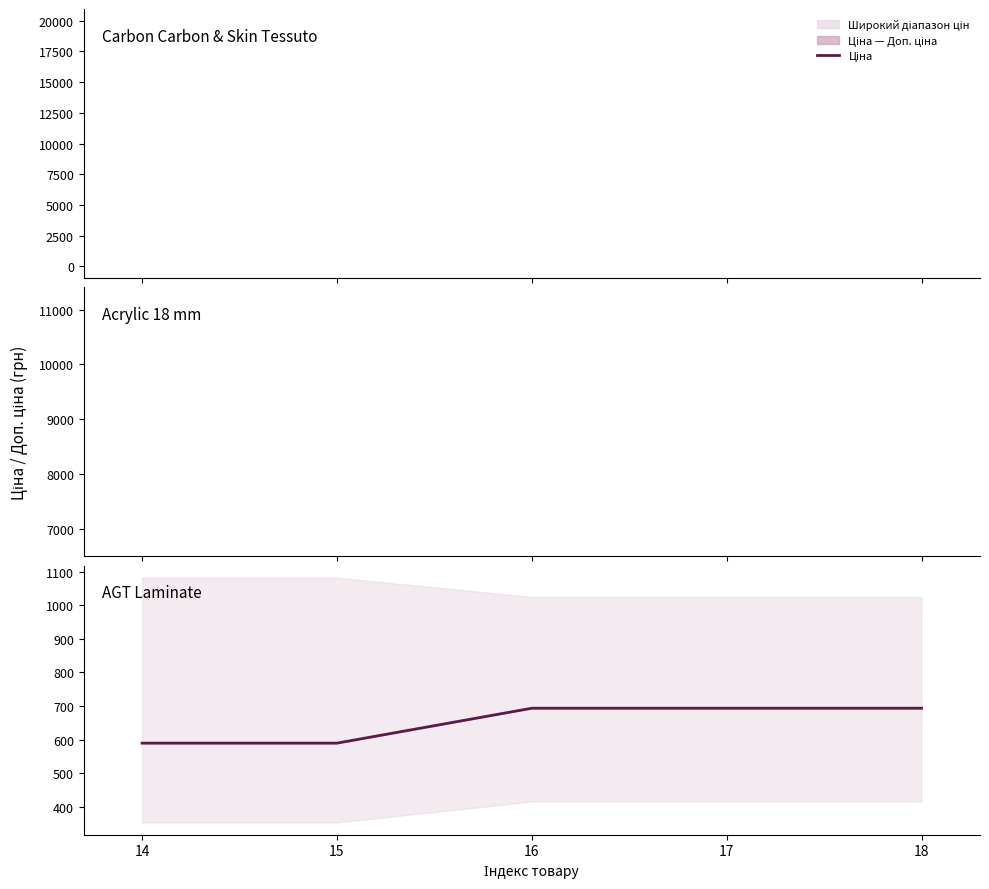

True or false: the data has more than 0 interior local peaks.

False